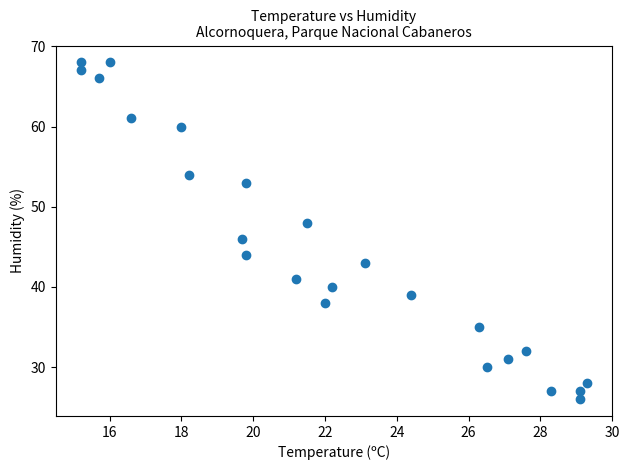

What is the range of Y values (max minus min)?

42